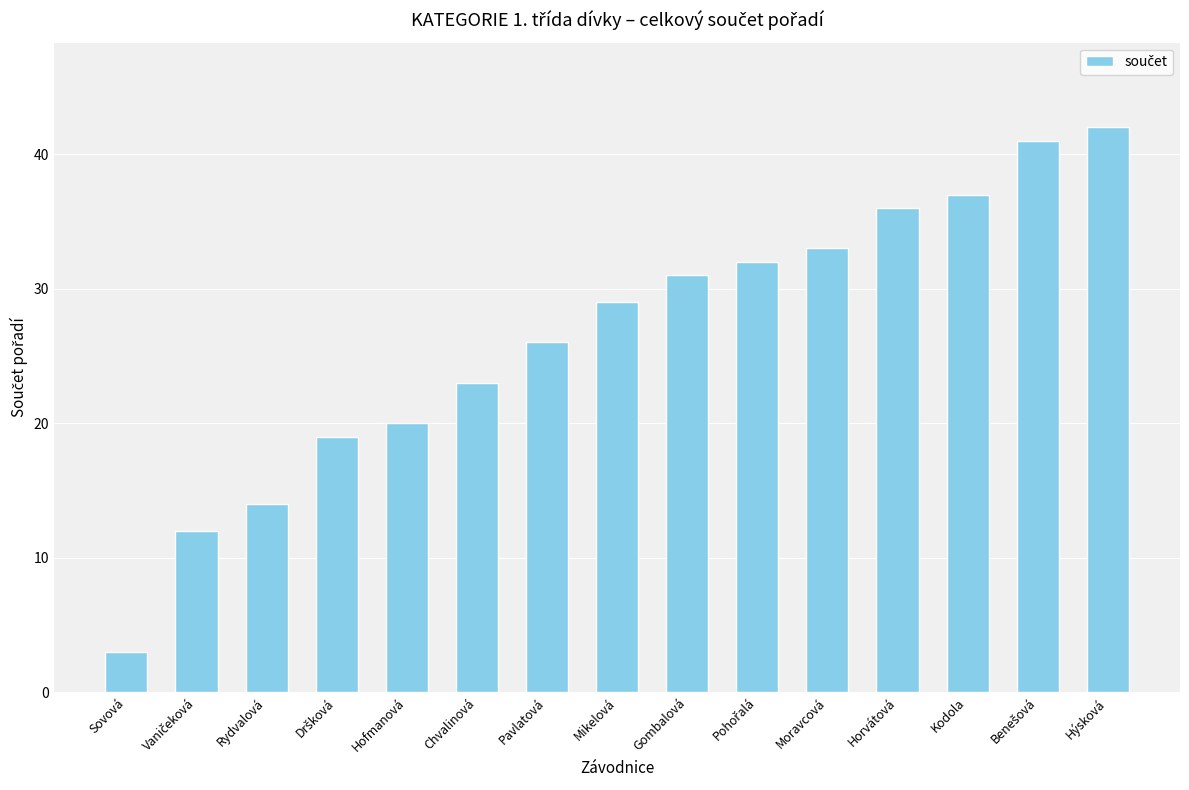

Reading left to right, extract all data points from this chart.

3	12	14	19	20	23	26	29	31	32	33	36	37	41	42